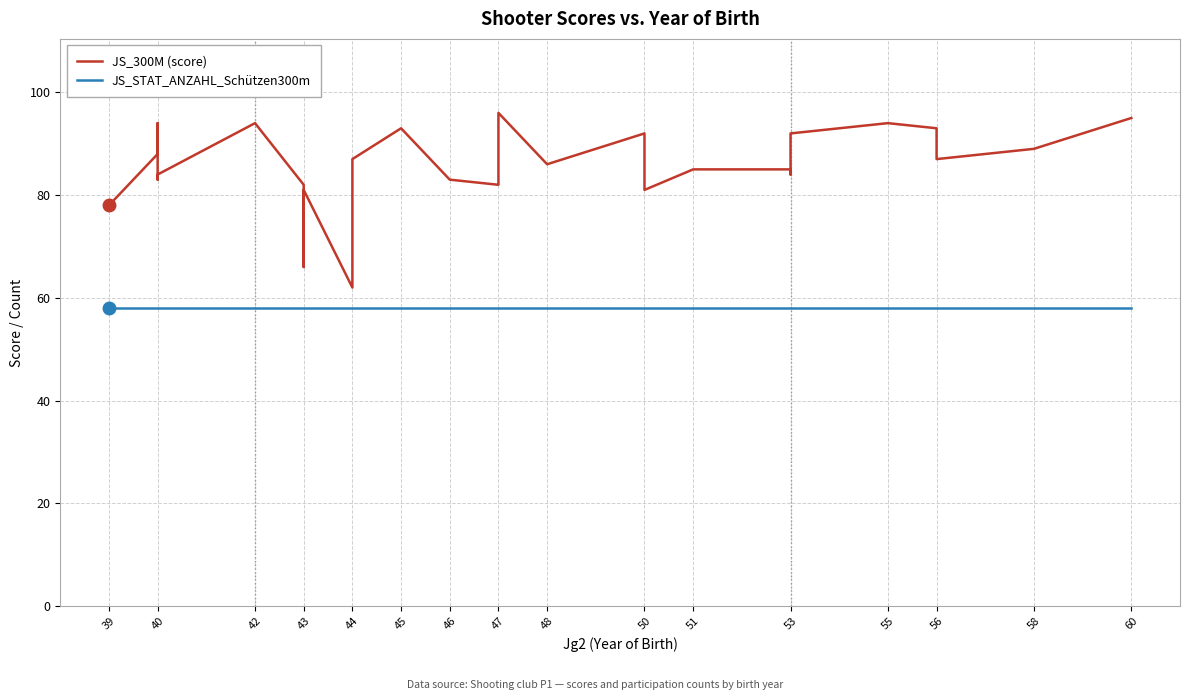

What is the minimum value for JS_STAT_ANZAHL_Schützen300m?

58